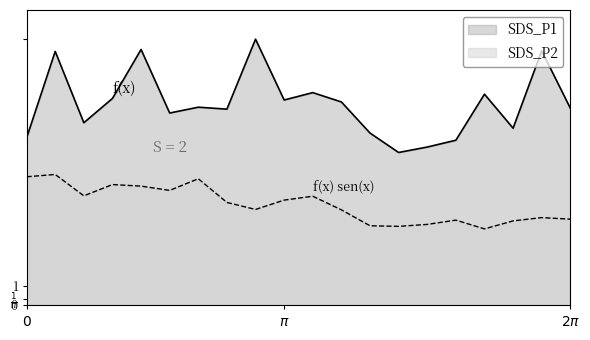

At how many categories does at least one series exceed 10?

12